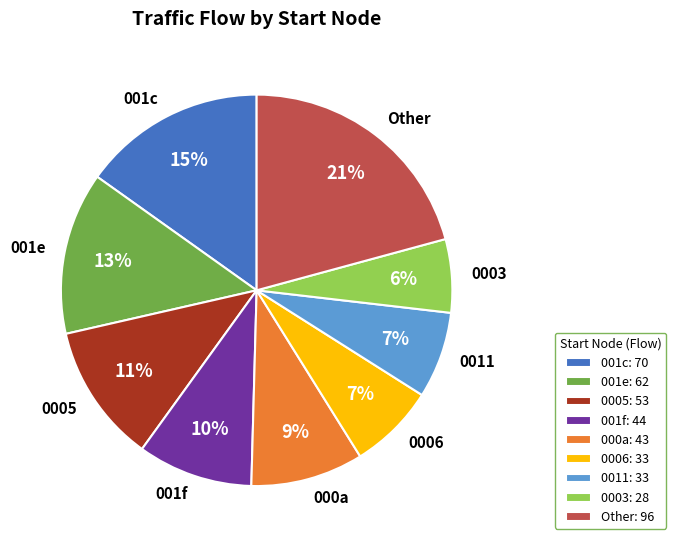

What percentage is the 0006 slice, to the nearest percent?

7%